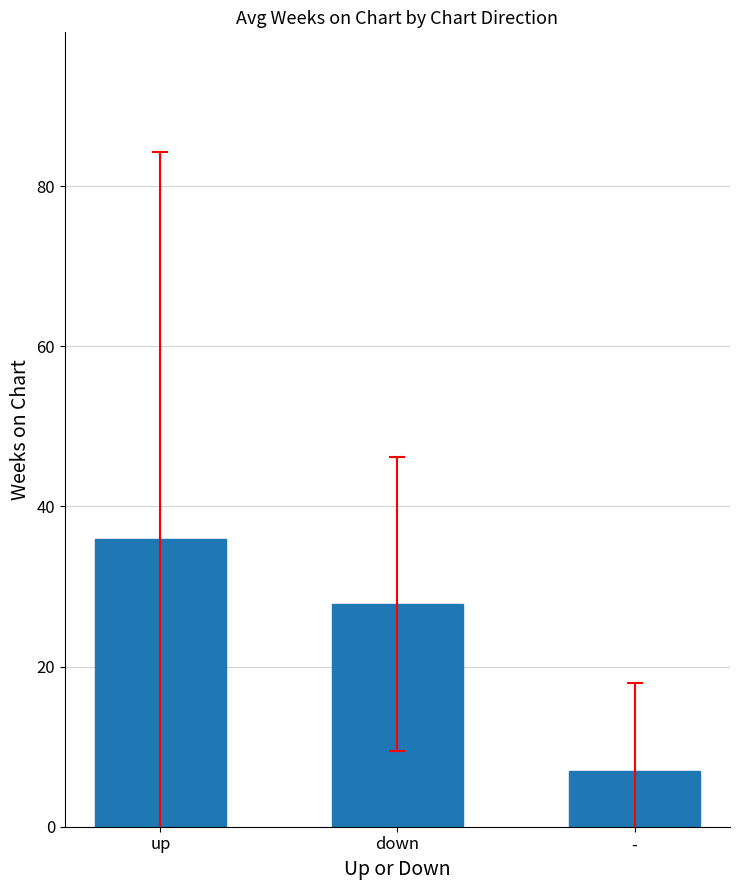

What is the approximate value at -?

7.0